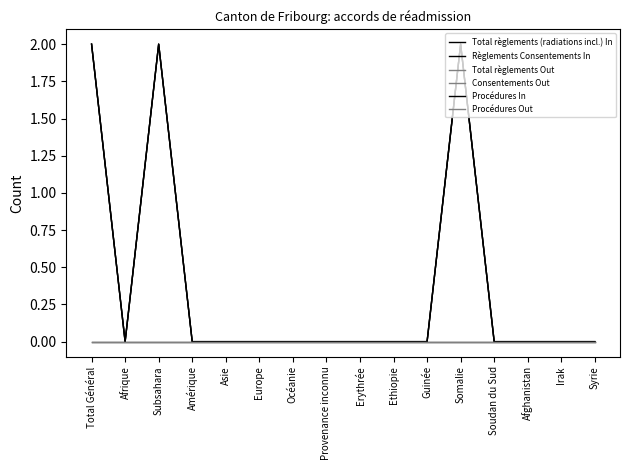

True or false: Procédures Out and Total règlements (radiations incl.) In intersect in this chart.

False